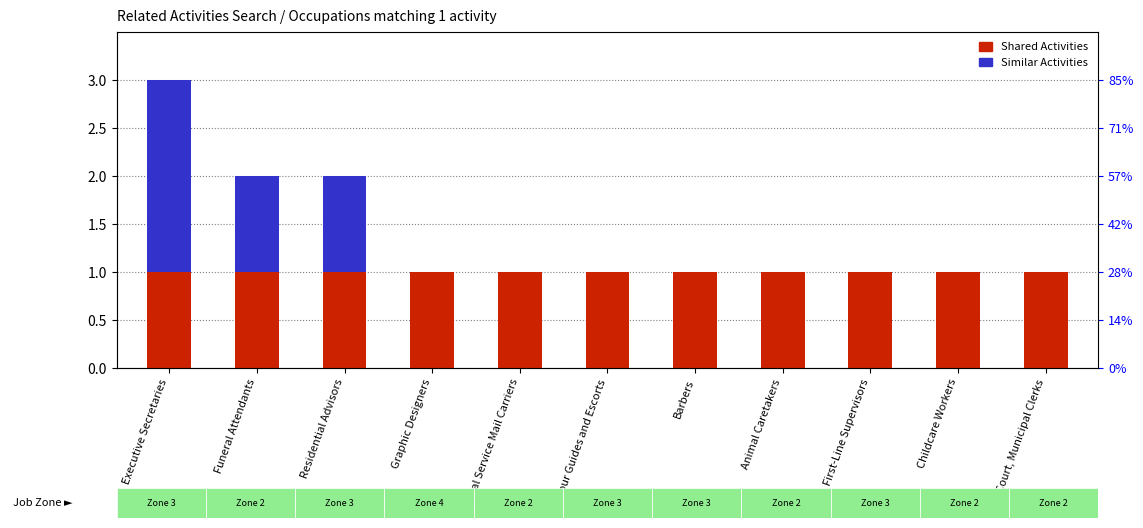

Reading left to right, transcribe all the data shown in this chart.

Shared Activities: 1	1	1	1	1	1	1	1	1	1	1
Similar Activities: 2	1	1	0	0	0	0	0	0	0	0